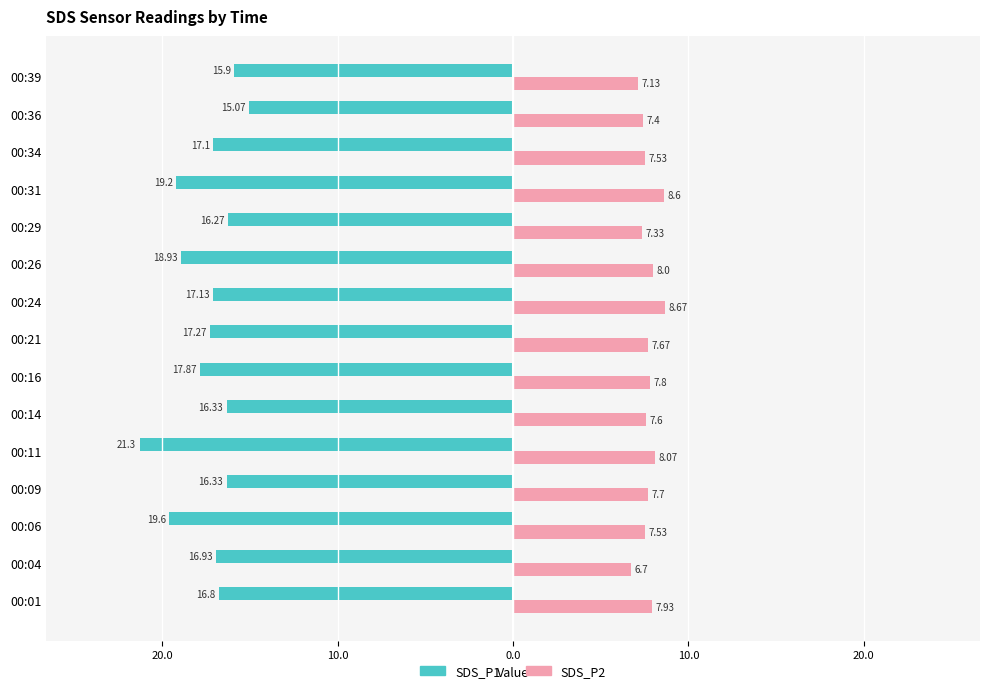

What is the value of the SDS_P2 bar at the 15th from the left?

7.1